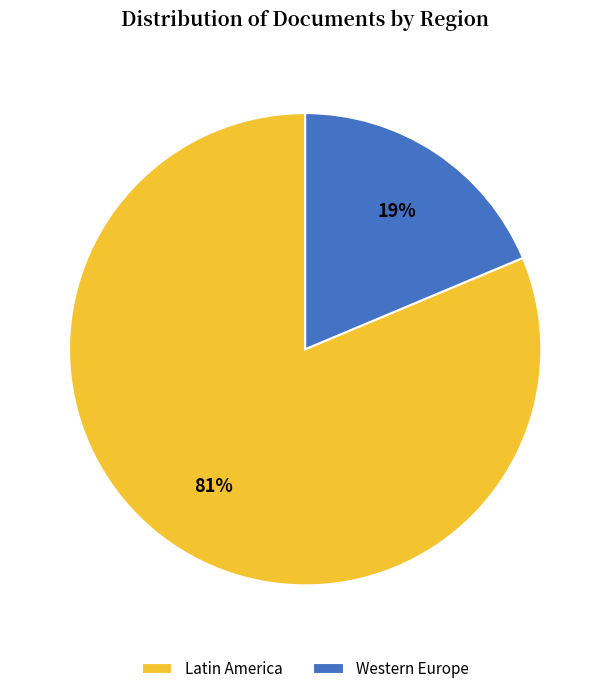

To the nearest percent, what is the average slice percentage?

50%